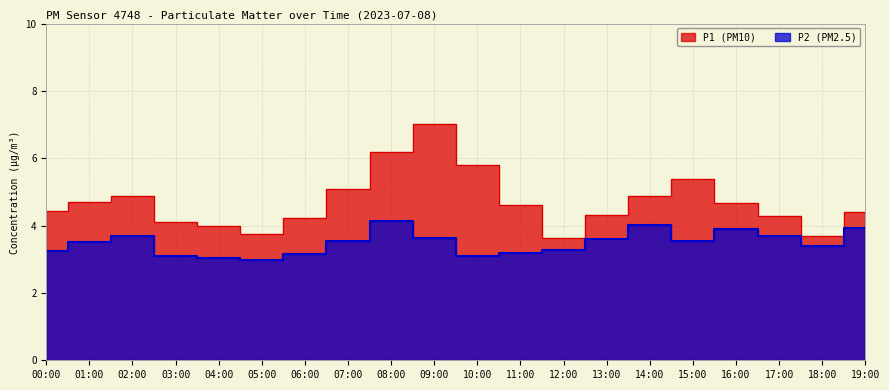

What is the highest value of the P1 series?

7.0